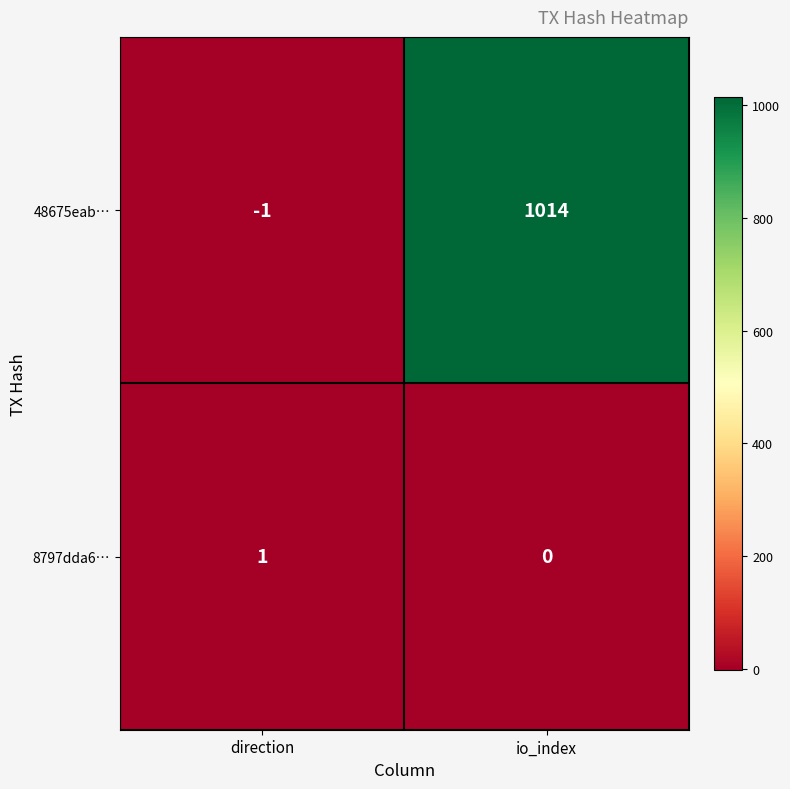

List the series in order of their overall mean, lowest first.

8797dda6…, 48675eab…